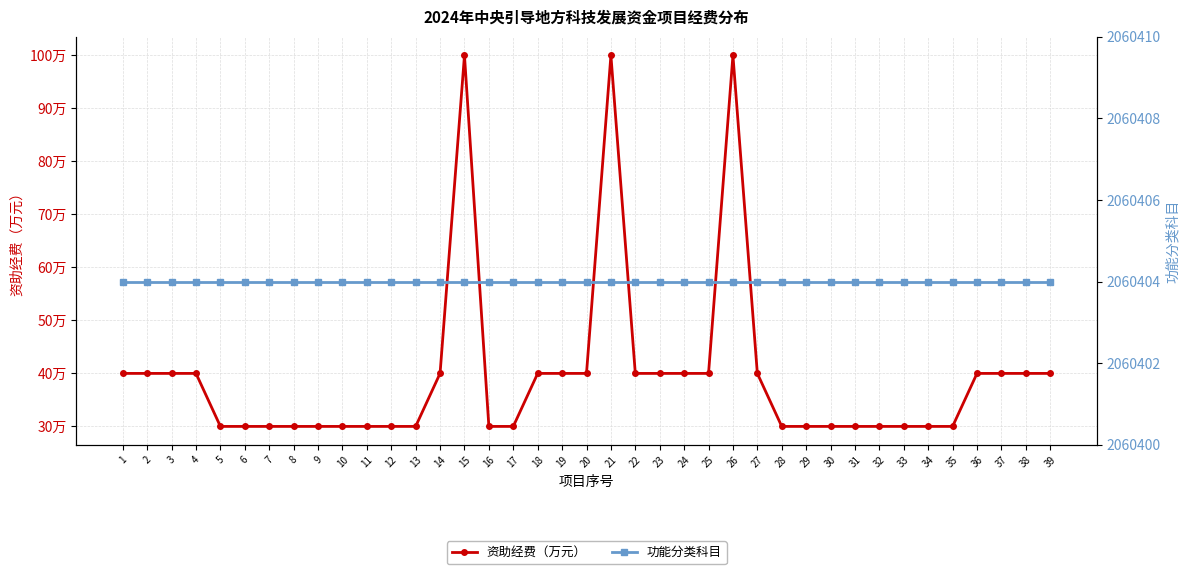

What is the sum of all 资助经费（万元） values?

1550